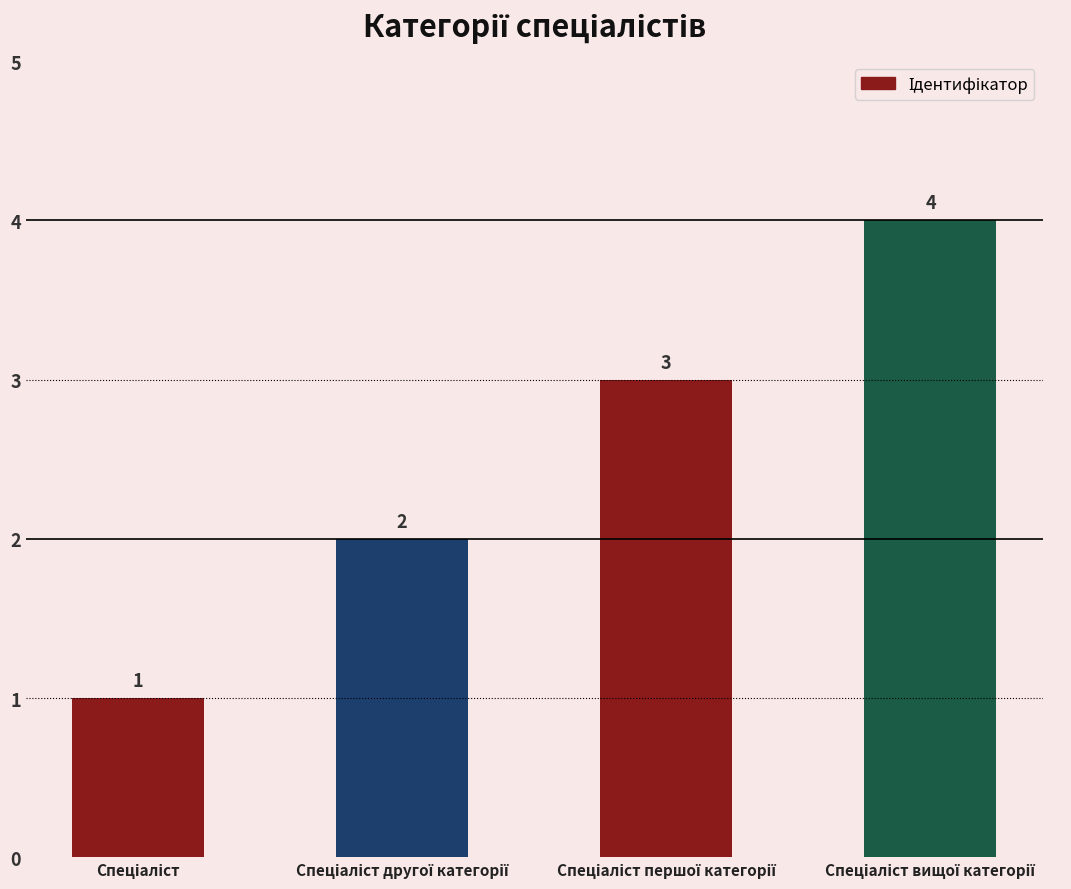

What is the greatest value displayed?

4